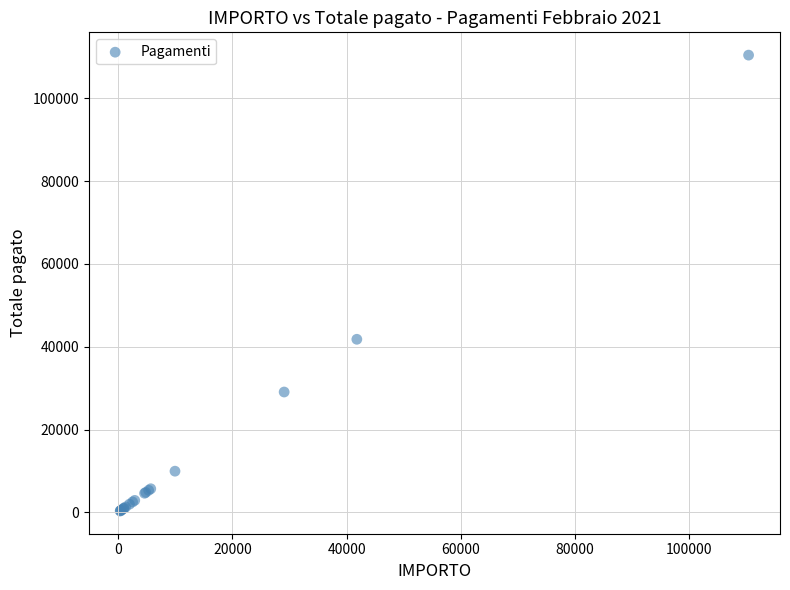

What Y value in the scatter plot is closest to 55390?

41800.0